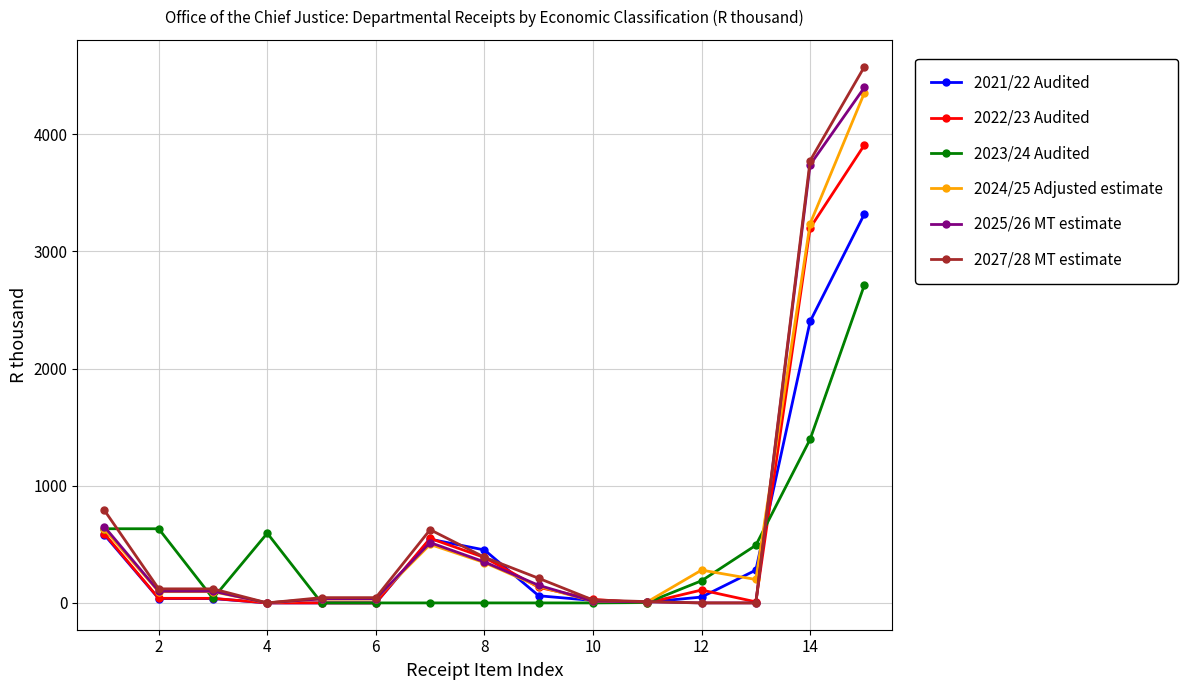

The value of 2027/28 MT estimate at 4 is 0. True or false?

True